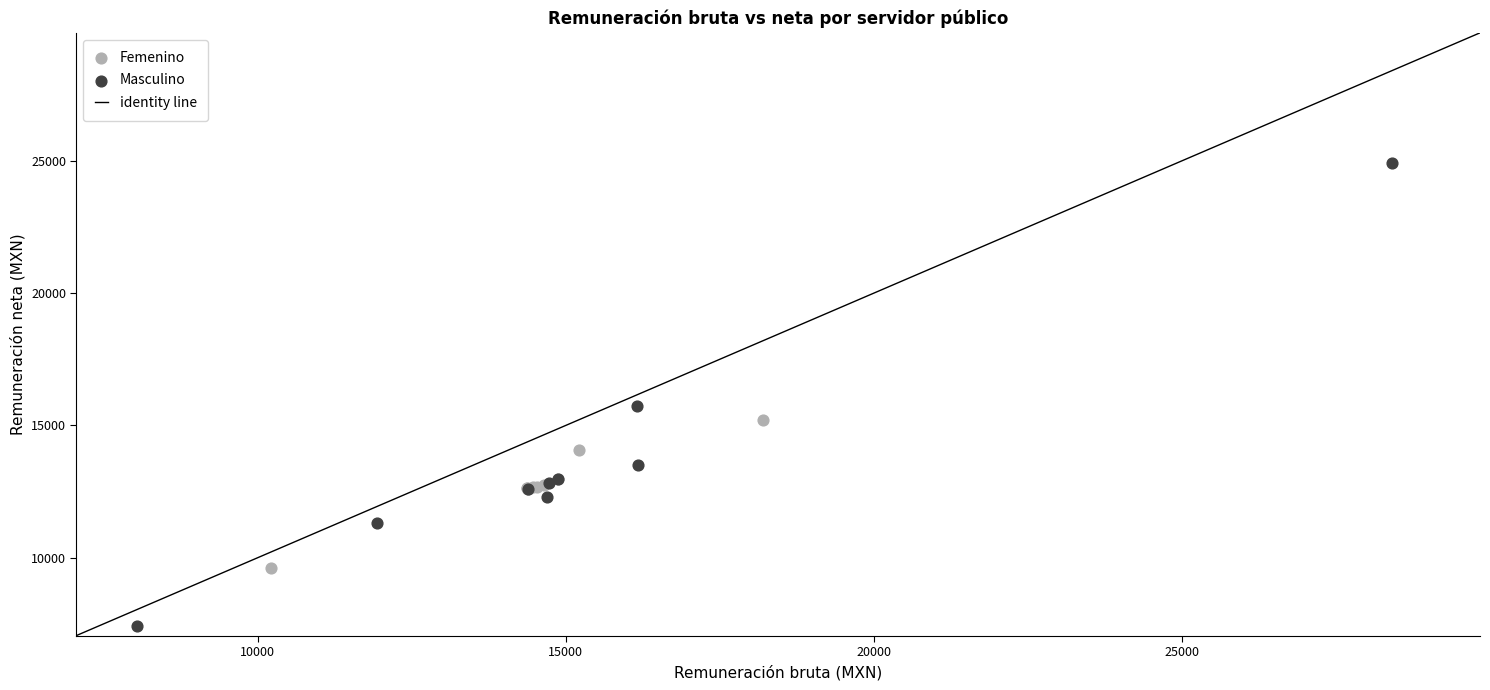

Which series contains the highest Y value?

Masculino